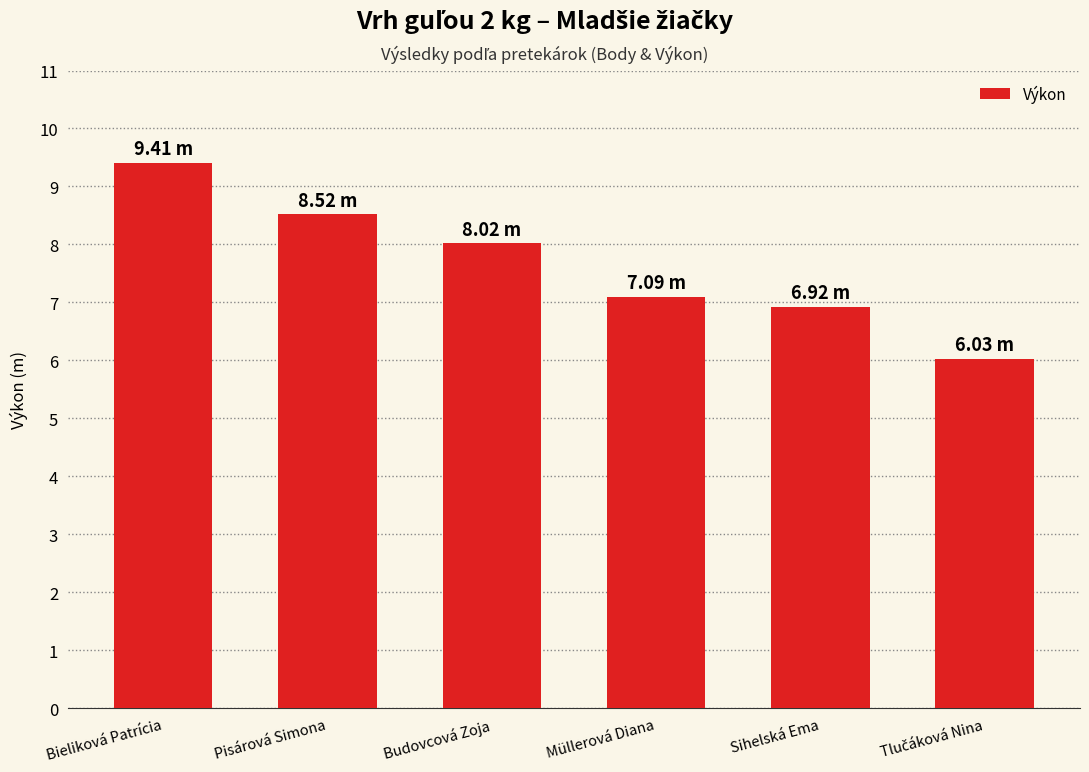

What is the difference between the maximum and minimum values?

3.4